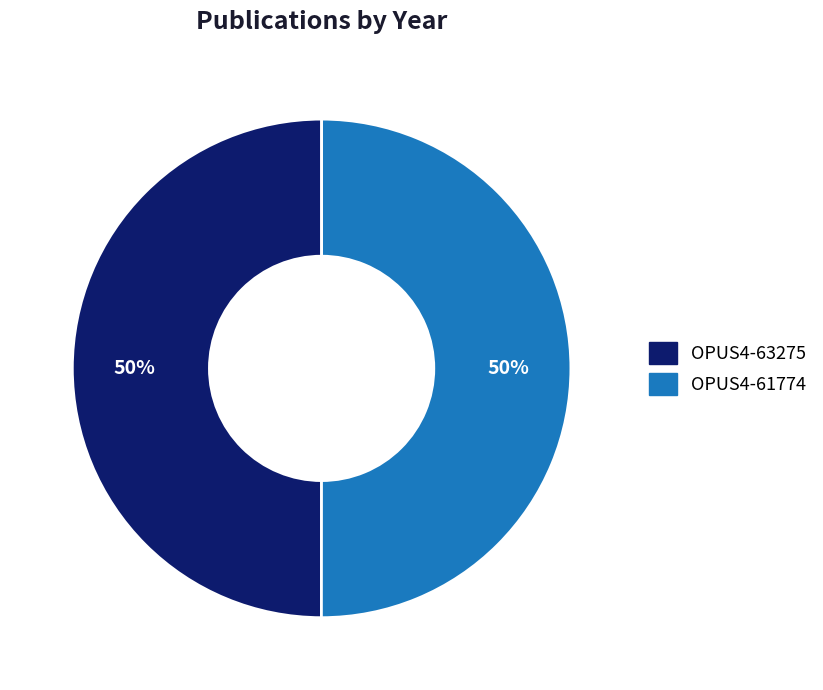

Approximately how many times larger is the value at OPUS4-63275 compared to OPUS4-61774?

1.0